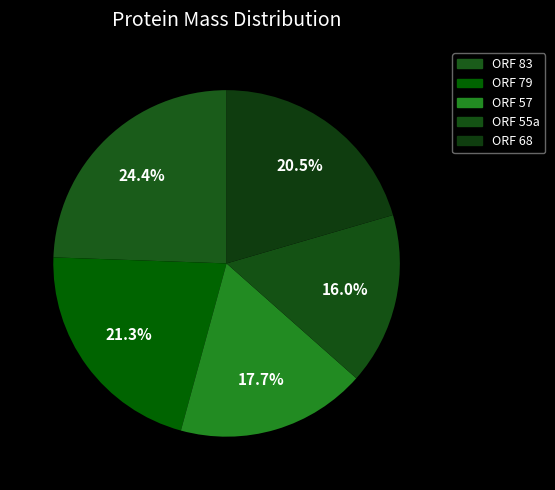

Count the number of slices in the pie.

5